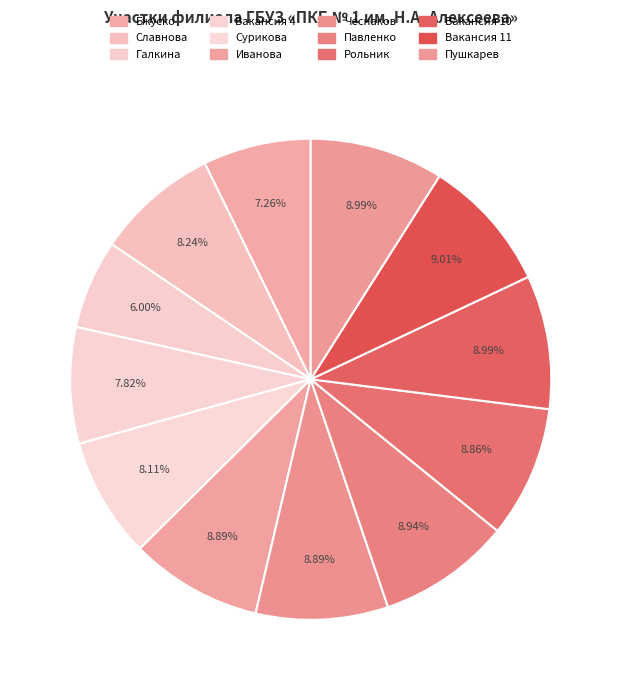

Which category has the biggest portion of the pie?

Вакансия 11